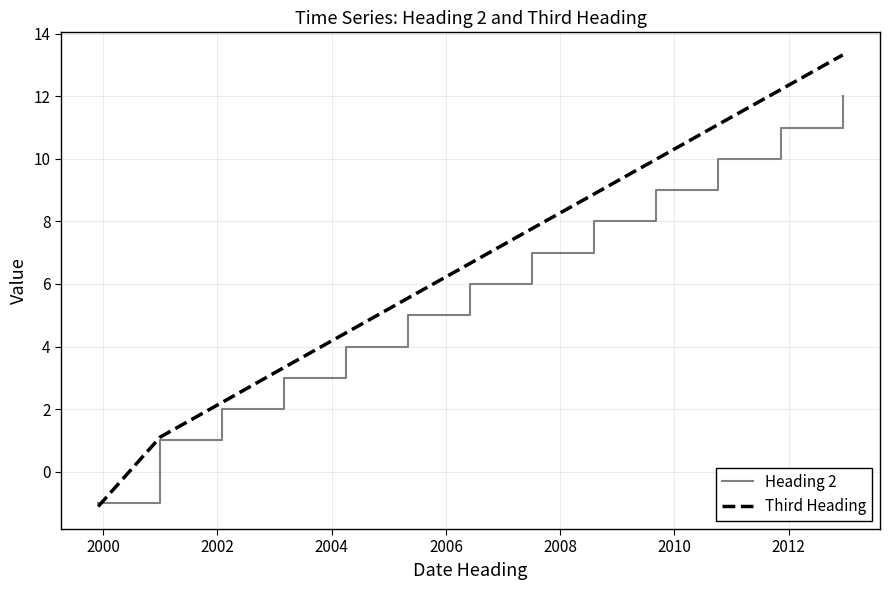

What is the maximum value shown in the chart?

13.3